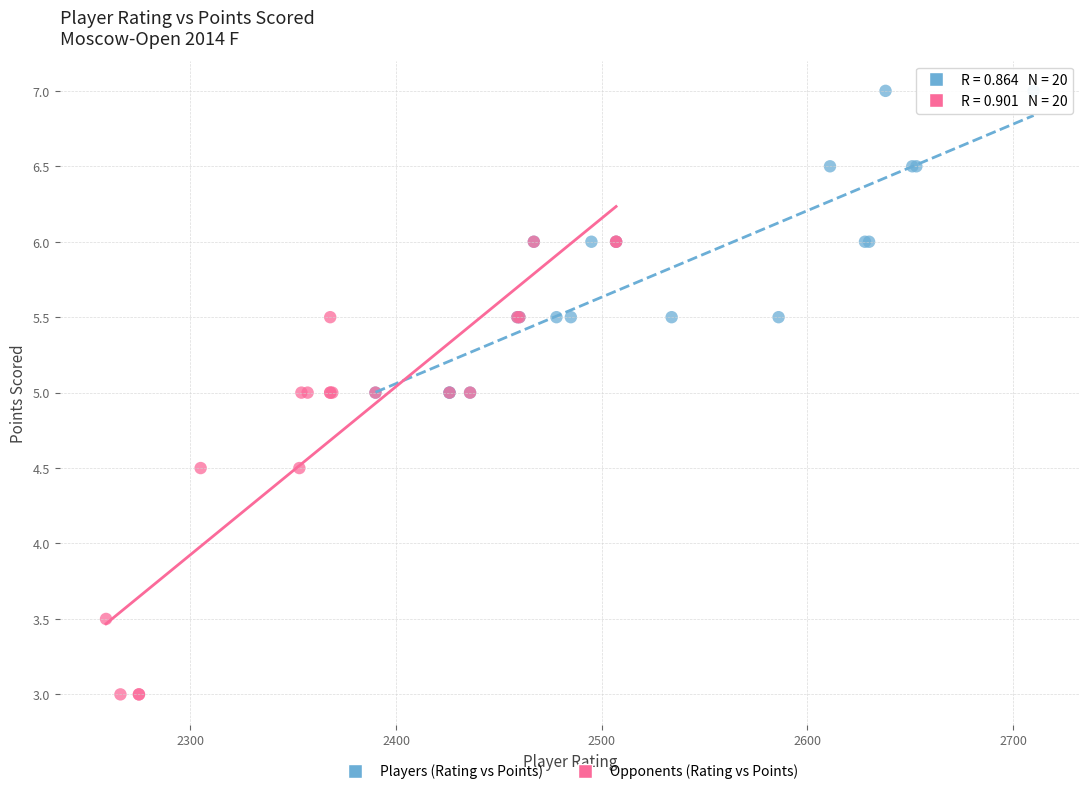

Which series has the widest spread of Y values?

Opponents (Rating vs Points)